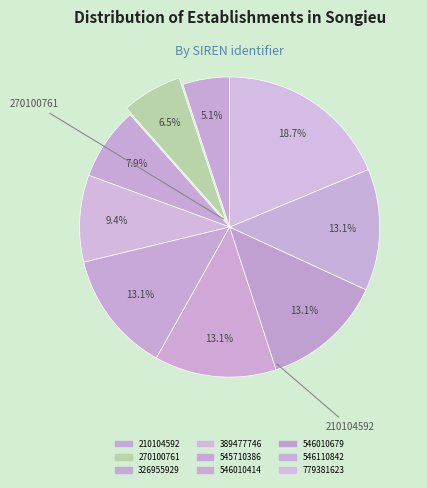

Do 326955929 and 270100761 together represent more than half of the pie?

No